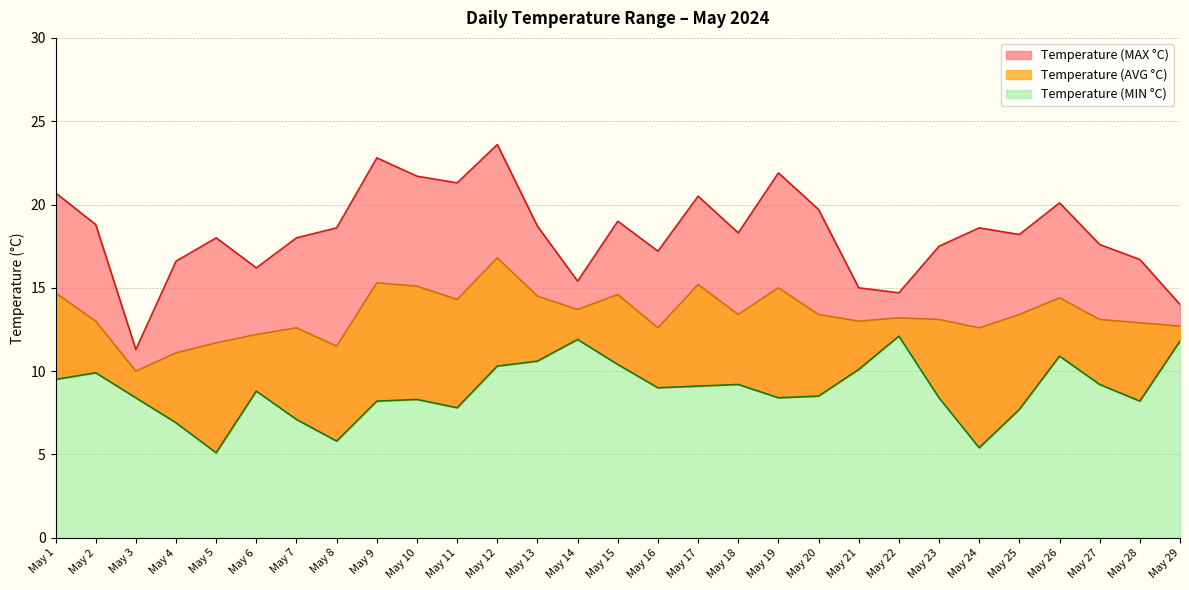

True or false: Temperature (MAX °C) and Temperature (AVG °C) intersect in this chart.

False